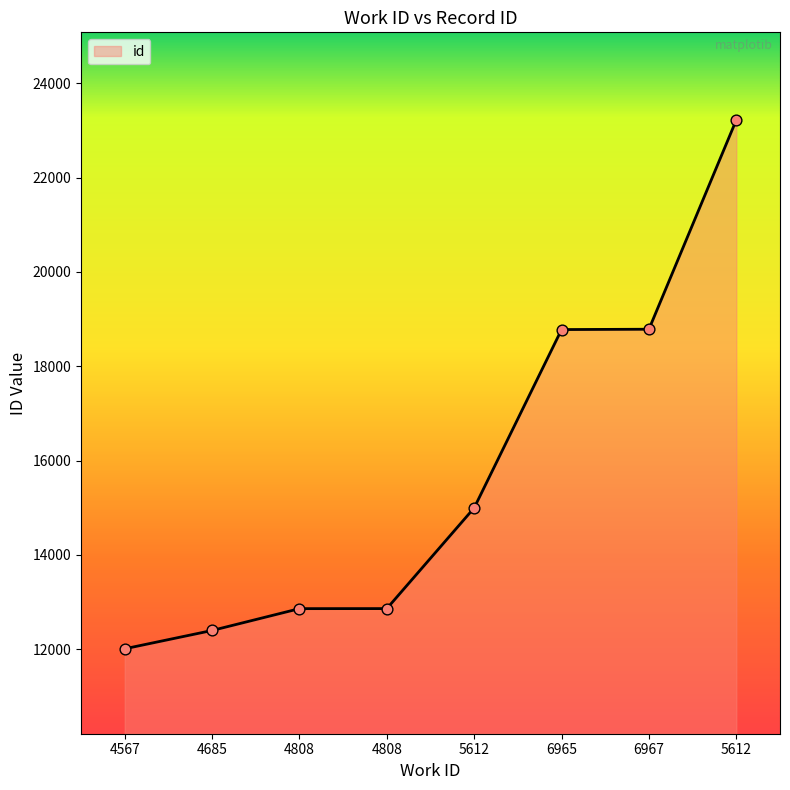

What is the ratio of the value at 4685 to the value at 4808?

1.0